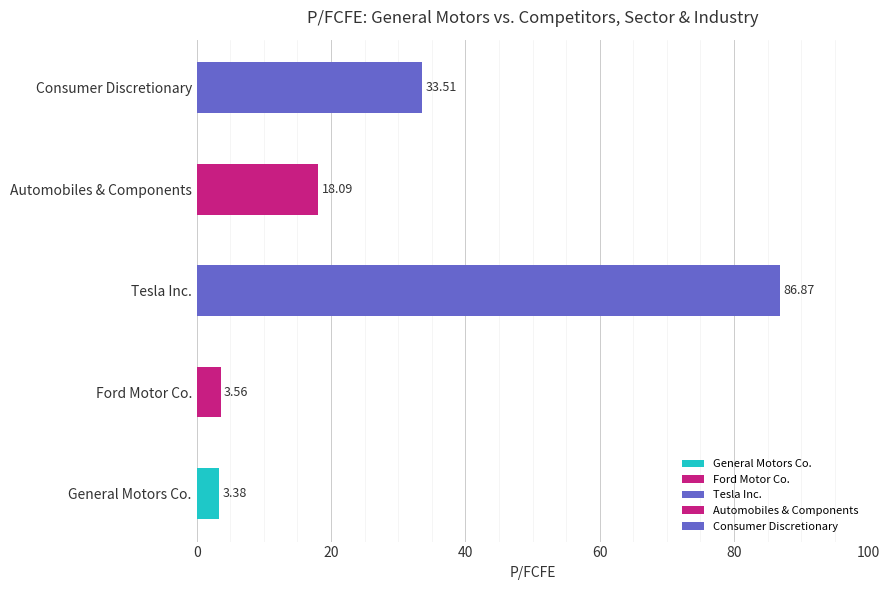

What is the sum of the values at General Motors Co. and Tesla Inc.?

90.2